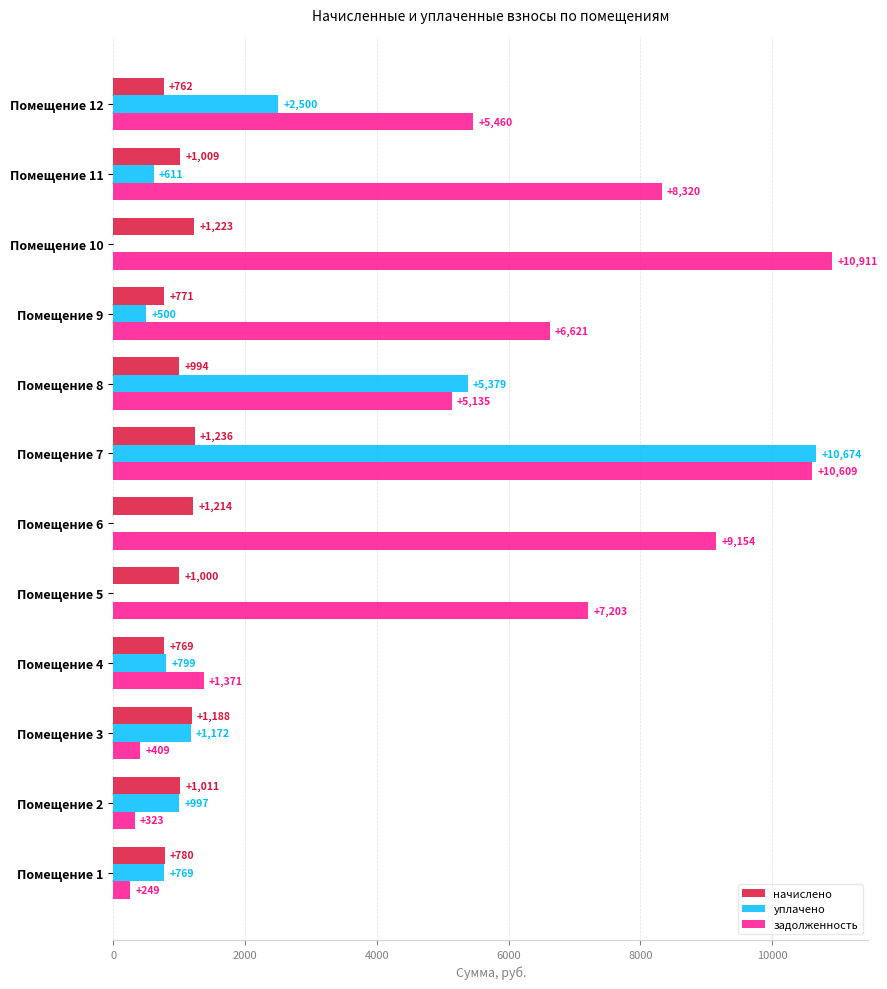

At which category does the chart reach its peak across all series?

Помещение 10